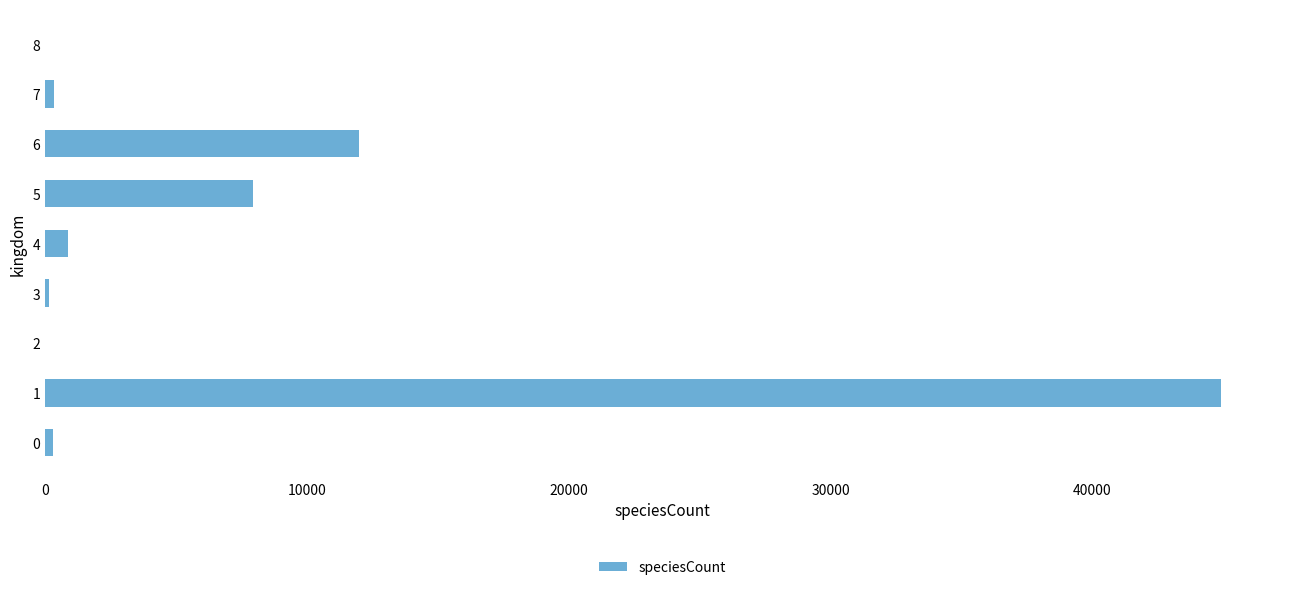

True or false: the data shows 288 at 0.

True